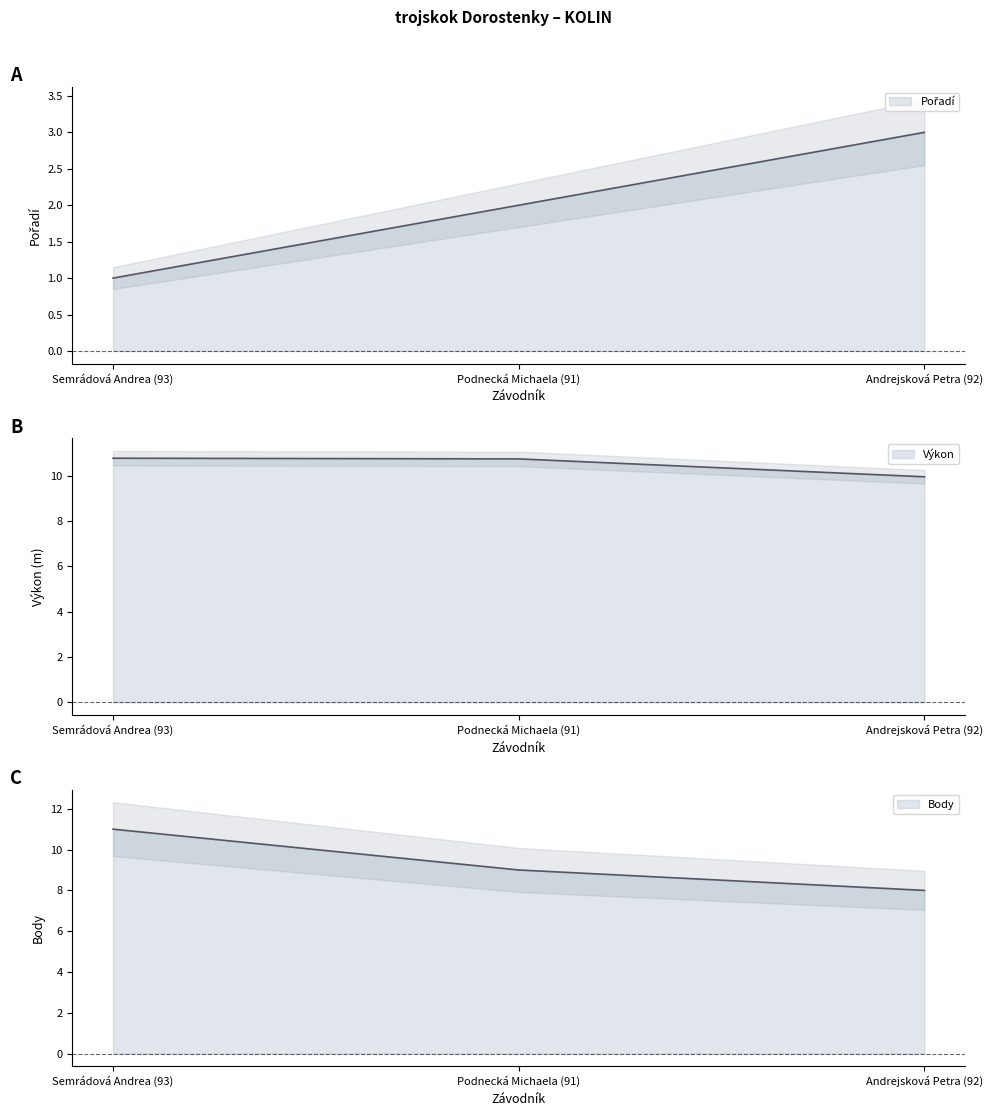

Is it true that Výkon equals 10.8 at Podnecká Michaela (91)?

True